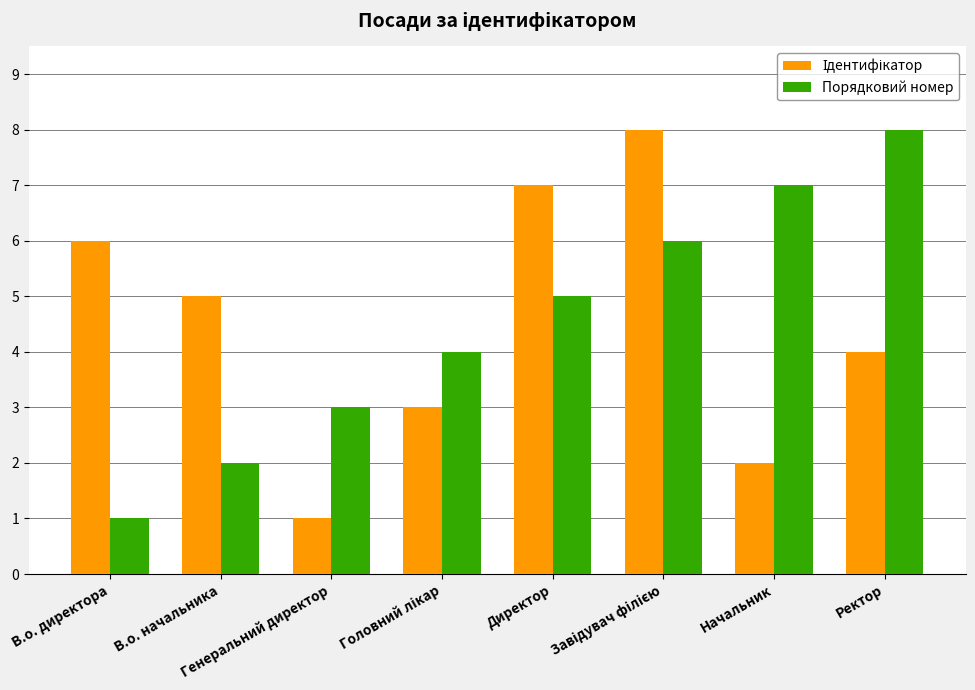

What is the maximum value for Порядковий номер?

8